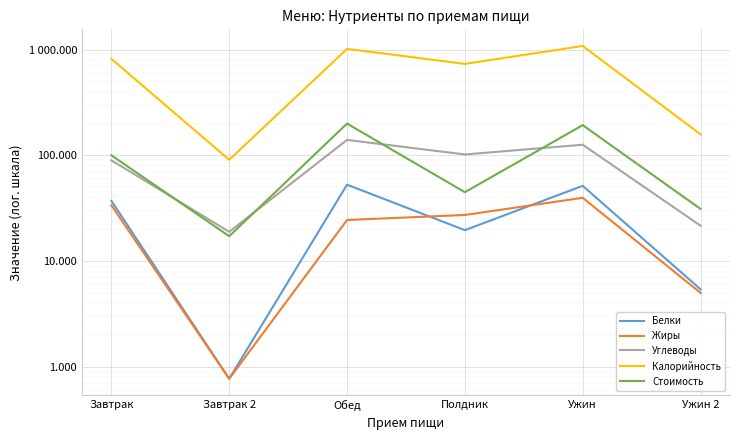

What is the label of the 4th point from the left?

Полдник